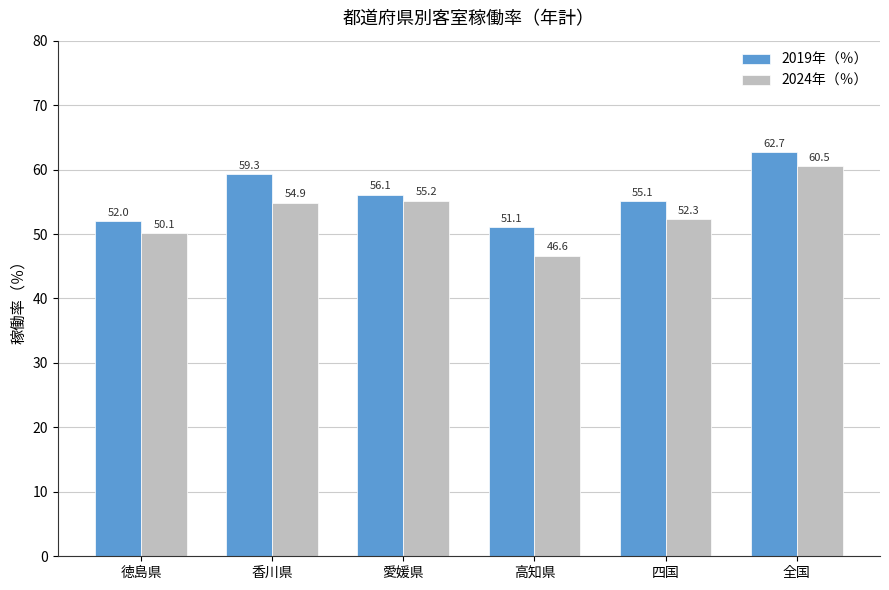

What is the total value across all series at 愛媛県?

111.3